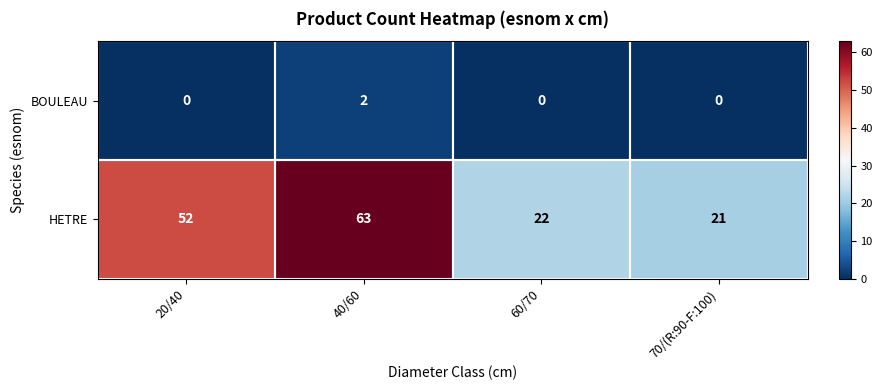

What is the difference between the HETRE values at 70/(R:90-F:100) and 40/60?

42